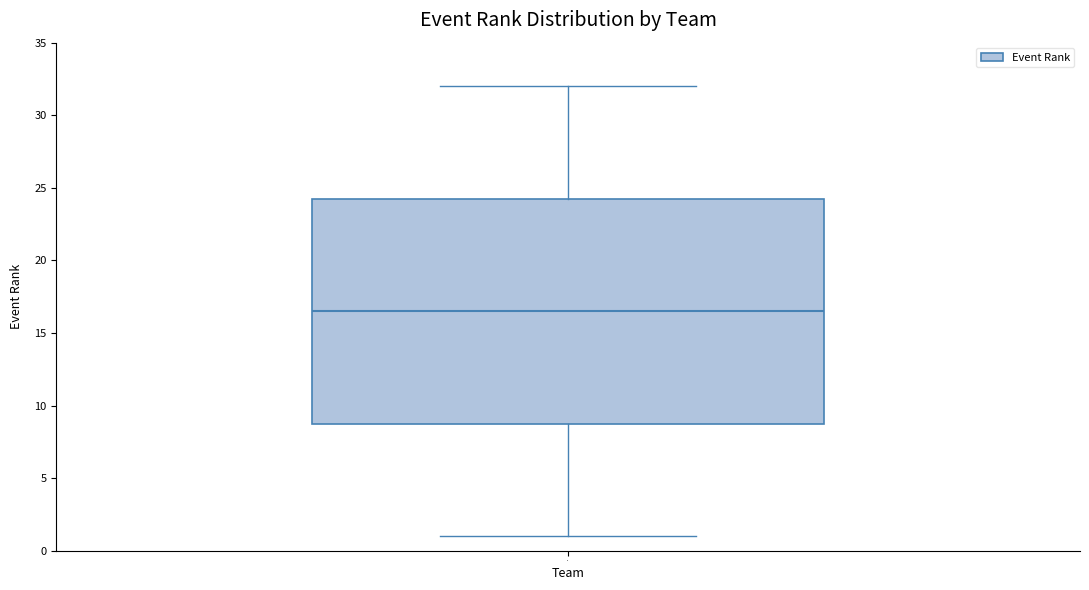

Where is the lower edge of the box at x = 1.0 on the y-axis? The values are not printed on the chart, so give them approximately, as read against the axis.

9.0